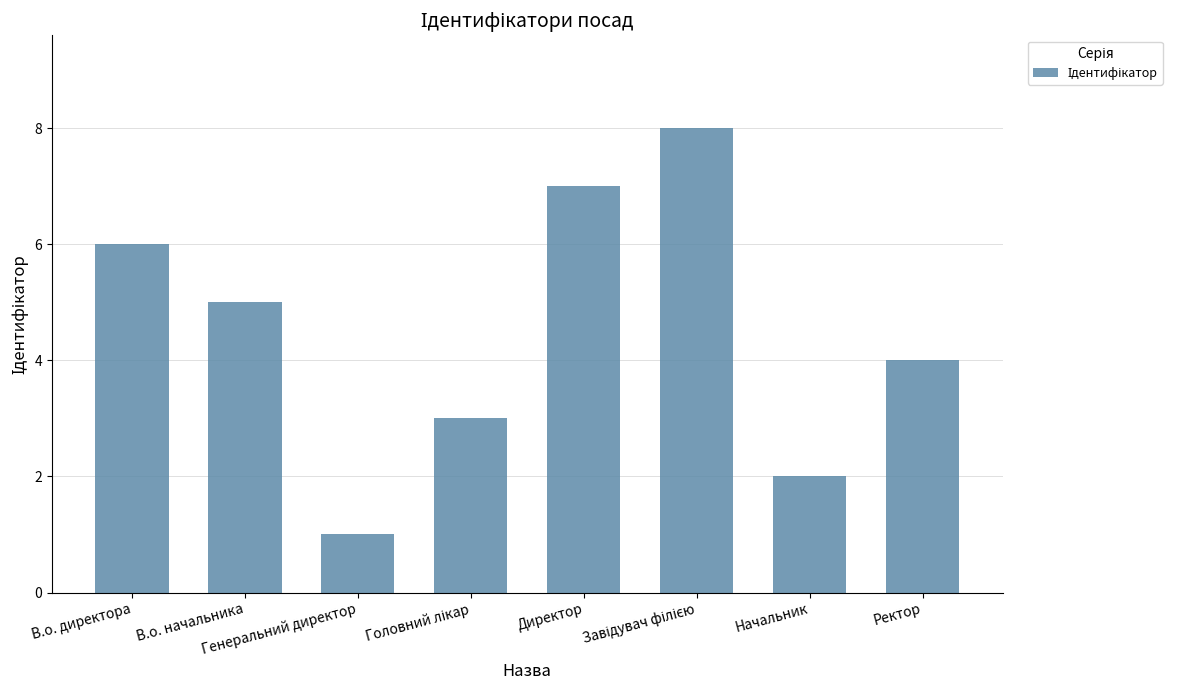

What is the difference between the second highest and second lowest values?

5